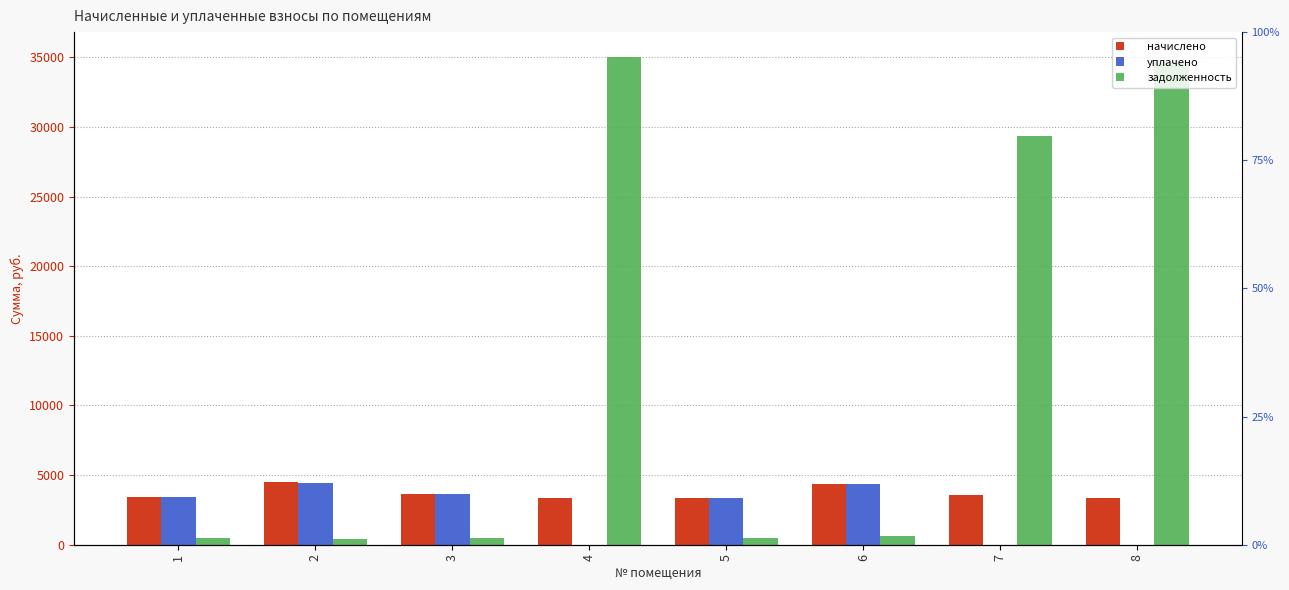

What is the value of the начислено bar at the 3rd from the left?

3621.7